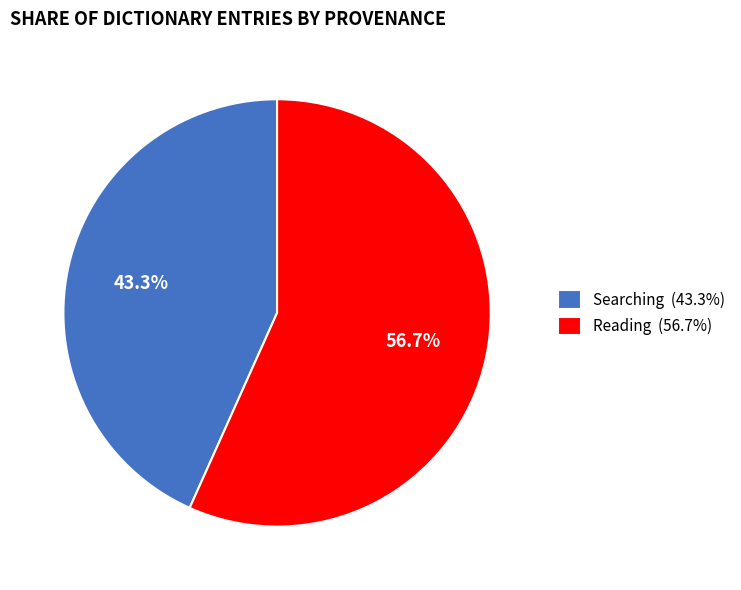

What is the ratio of the value at Reading (56.7%) to the value at Searching (43.3%)?

1.3